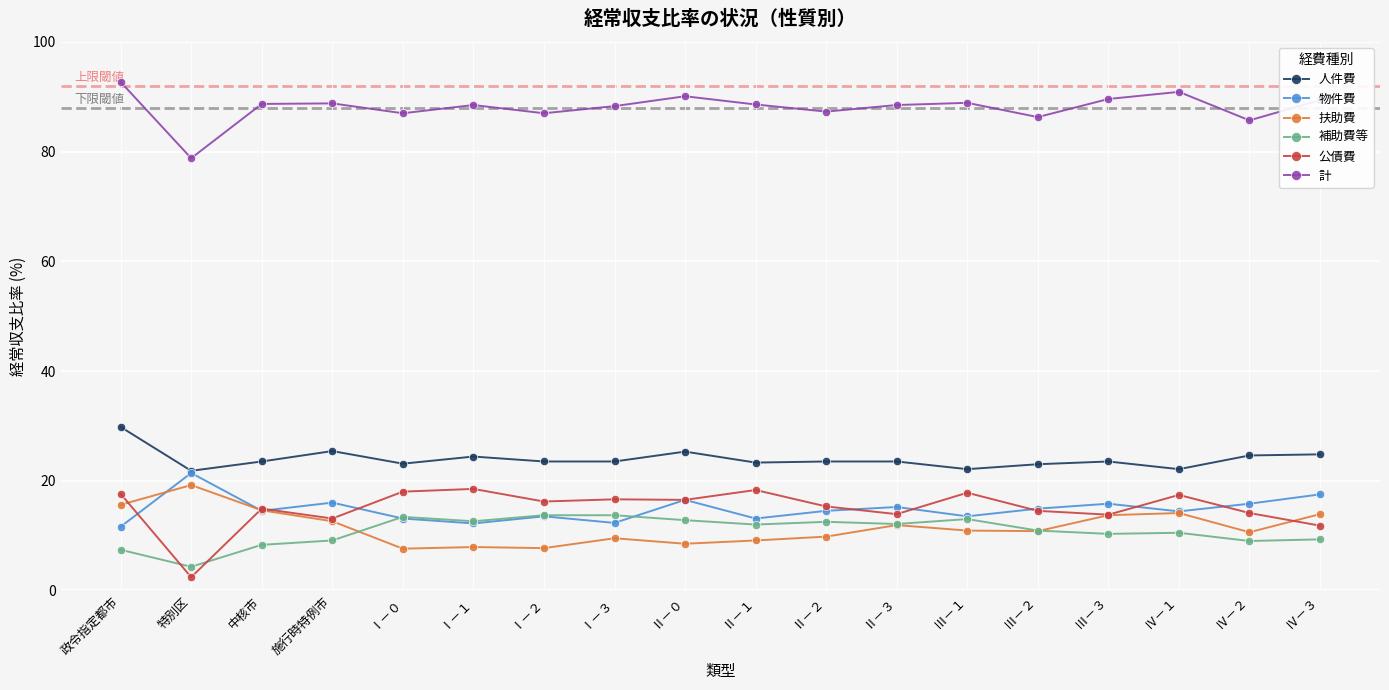

Which category has the lowest value across all series?

特別区